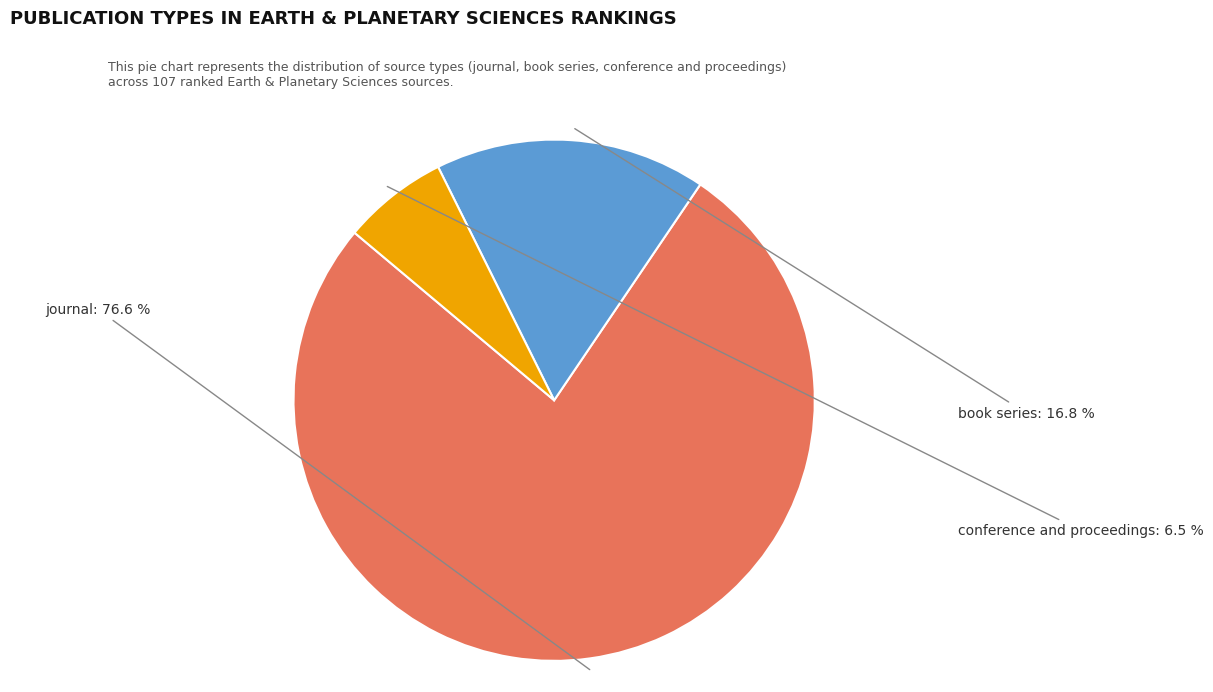

Rank the categories by value from highest to lowest.

journal, book series, conference and proceedings